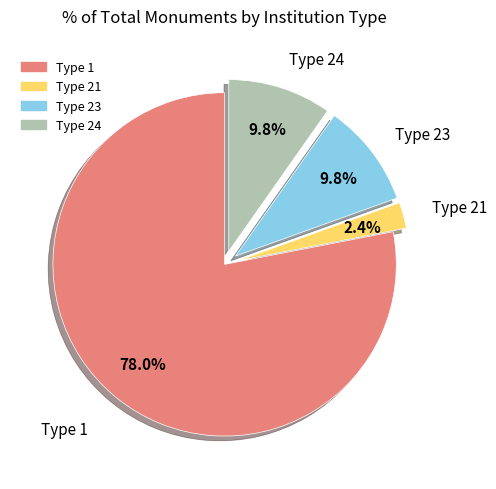

Does any single category account for the majority?

Yes